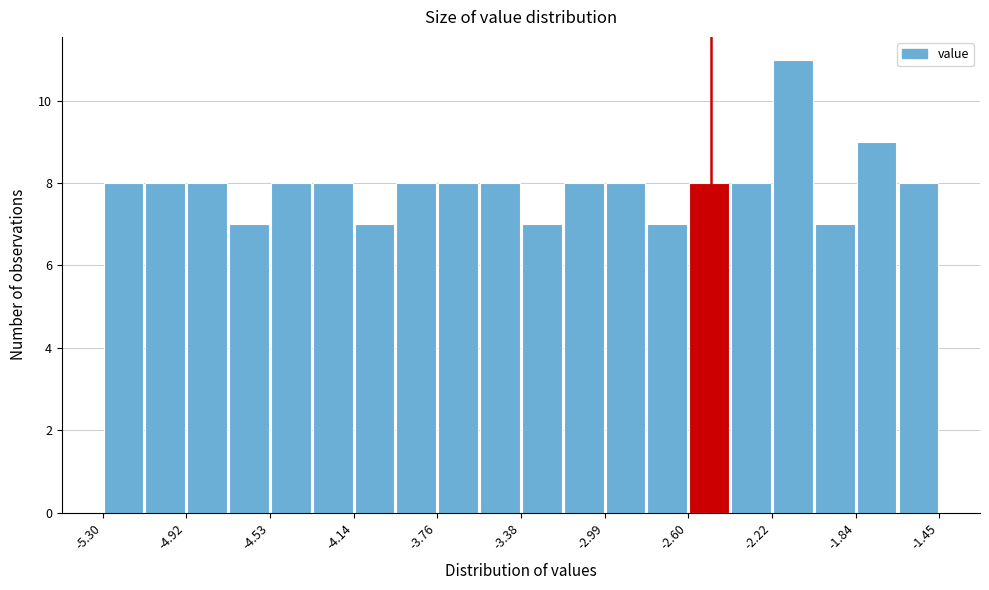

Read against the x-axis, roughly where is the centre of the tallest bar?

-2.10